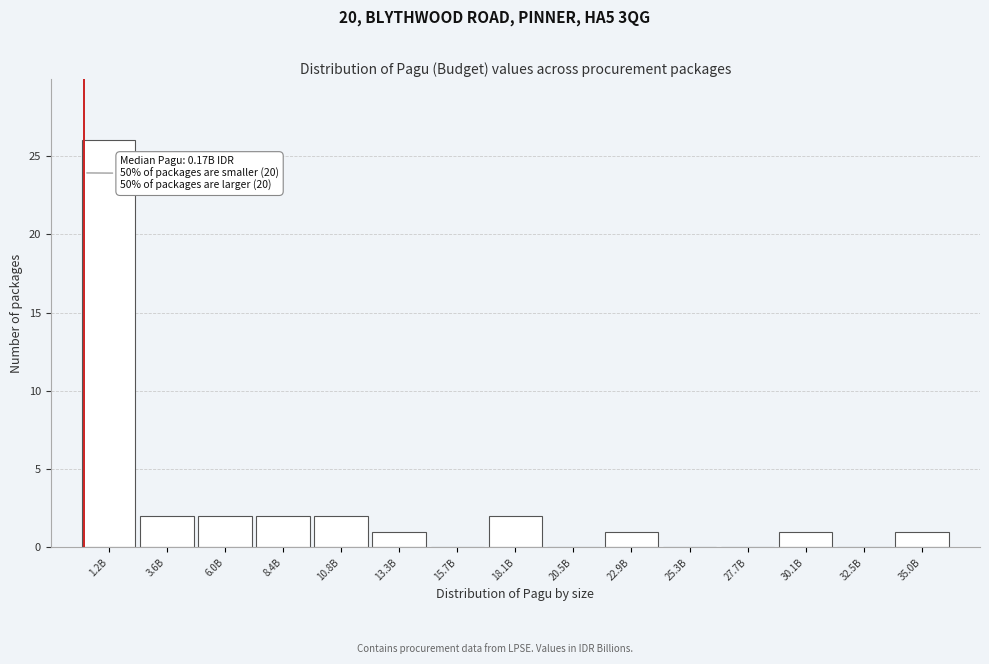

Reading left to right, list all the values displayed in this chart.

1.2B=26	3.6B=2	6.0B=2	8.4B=2	10.8B=2	13.3B=1	15.7B=0	18.1B=2	20.5B=0	22.9B=1	25.3B=0	27.7B=0	30.1B=1	32.5B=0	35.0B=1